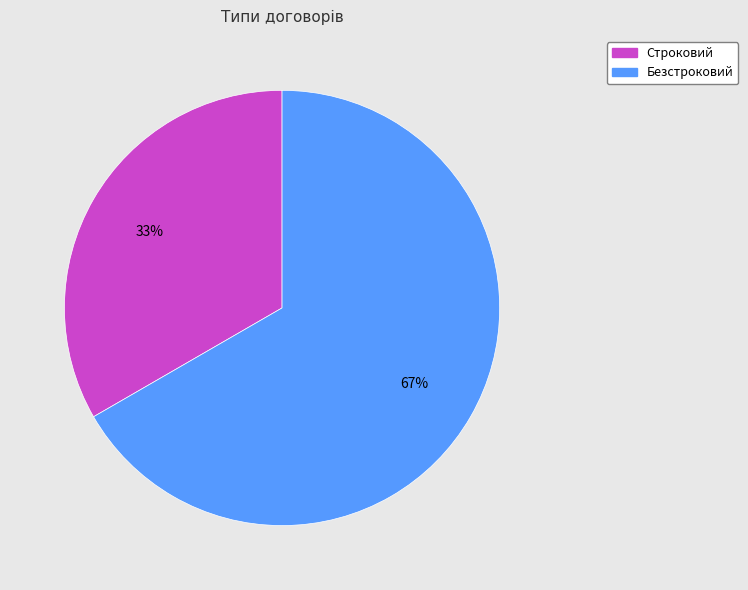

What is the ratio of the value at Строковий to the value at Безстроковий?

0.5